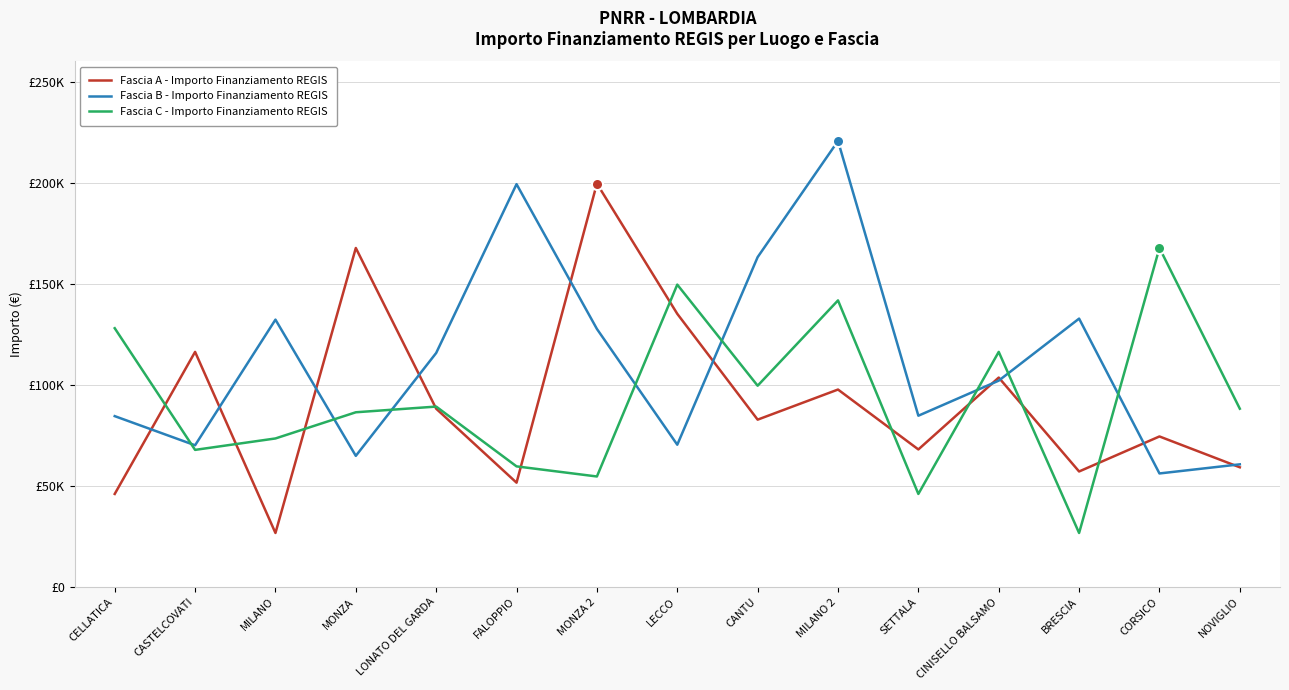

True or false: Fascia B - Importo Finanziamento REGIS has more than 2 points higher than both neighbors.

True